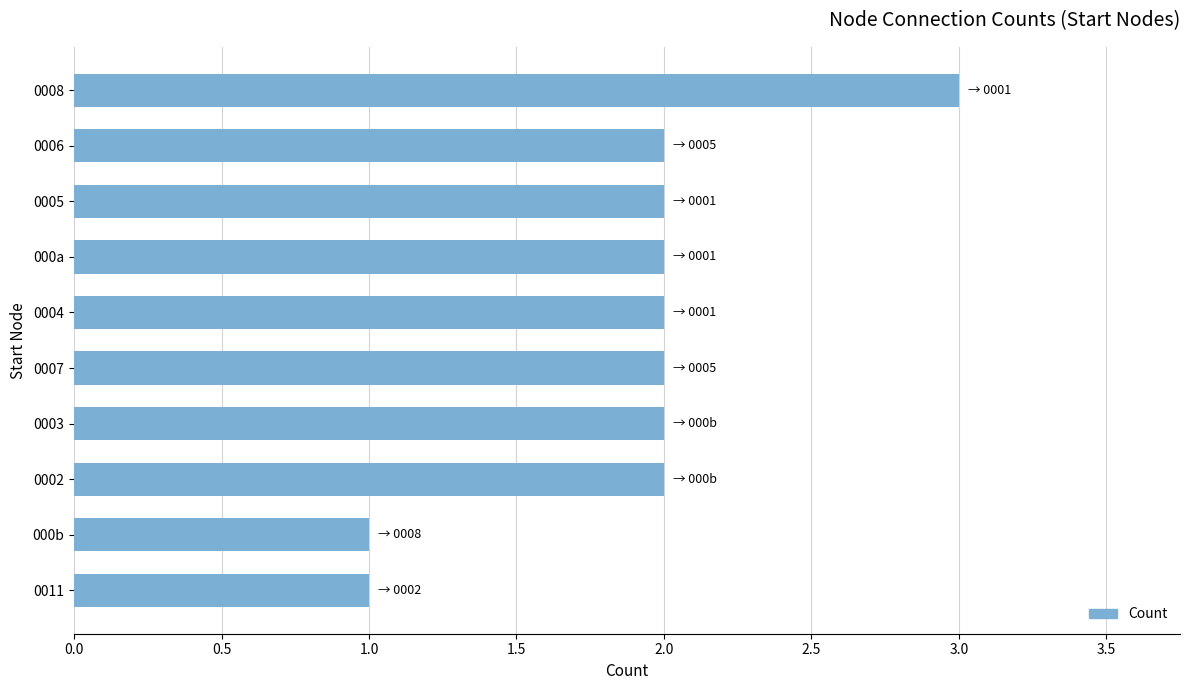

Reading bottom to top, what are all the values shown in this chart?

0011=1	000b=1	0002=2	0003=2	0007=2	0004=2	000a=2	0005=2	0006=2	0008=3